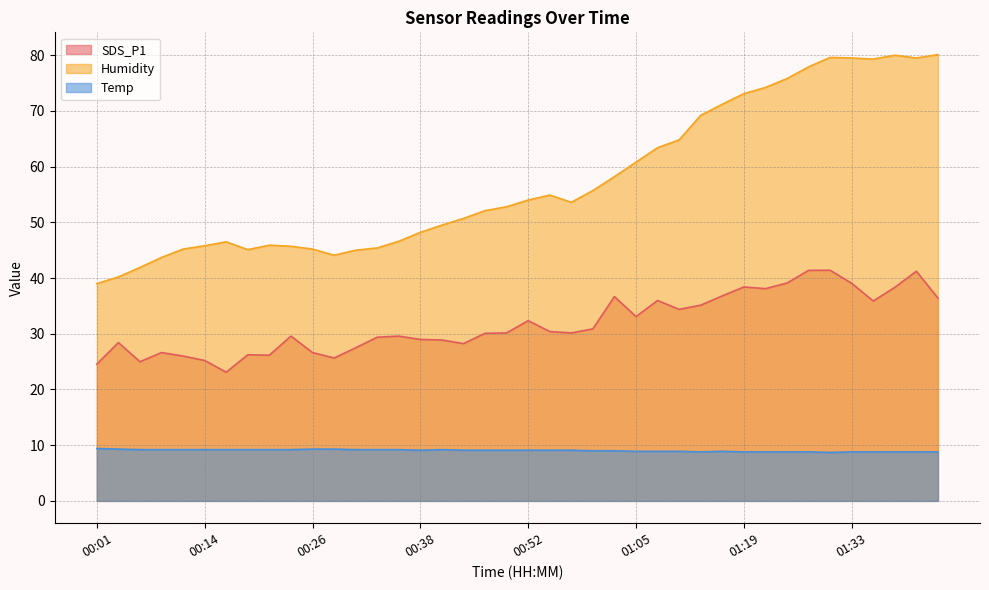

List the series in order of their overall mean, highest first.

Humidity, SDS_P1, Temp